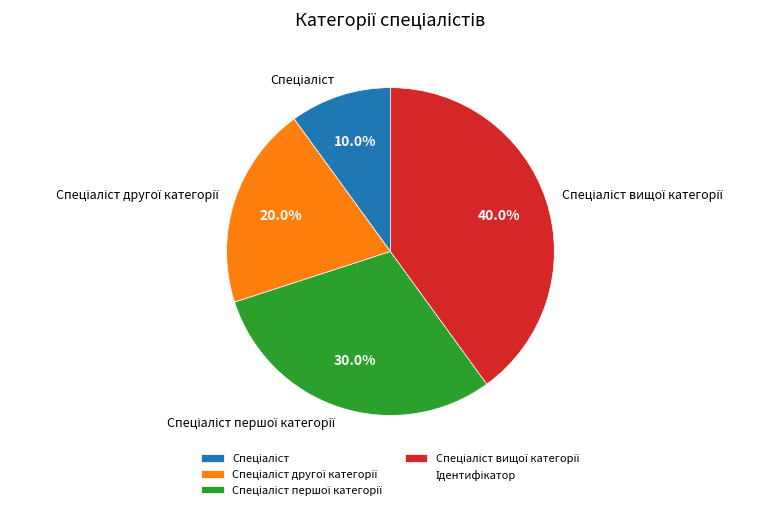

Count the number of slices in the pie.

4